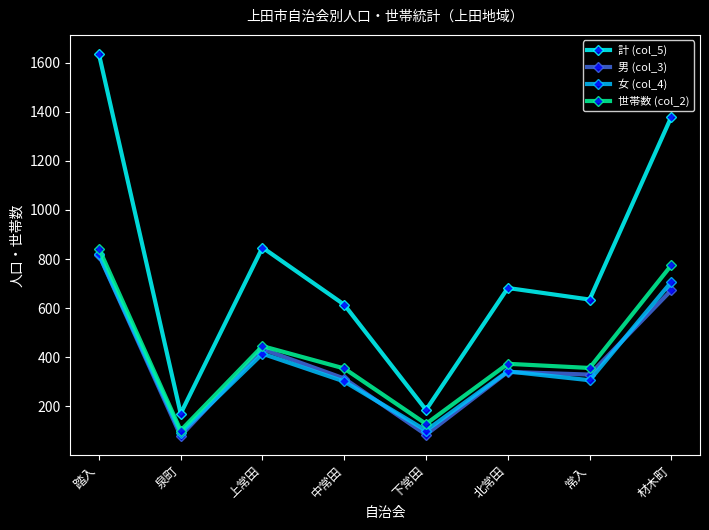

How many values in the 世帯数 (col_2) series are below 373?

4